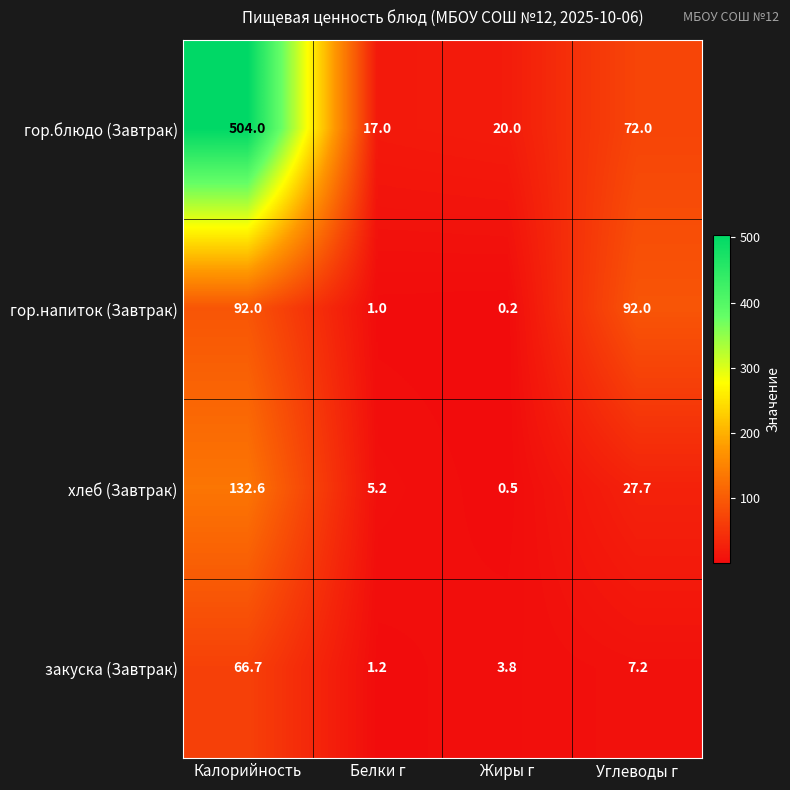

What is the smallest value displayed?

0.2